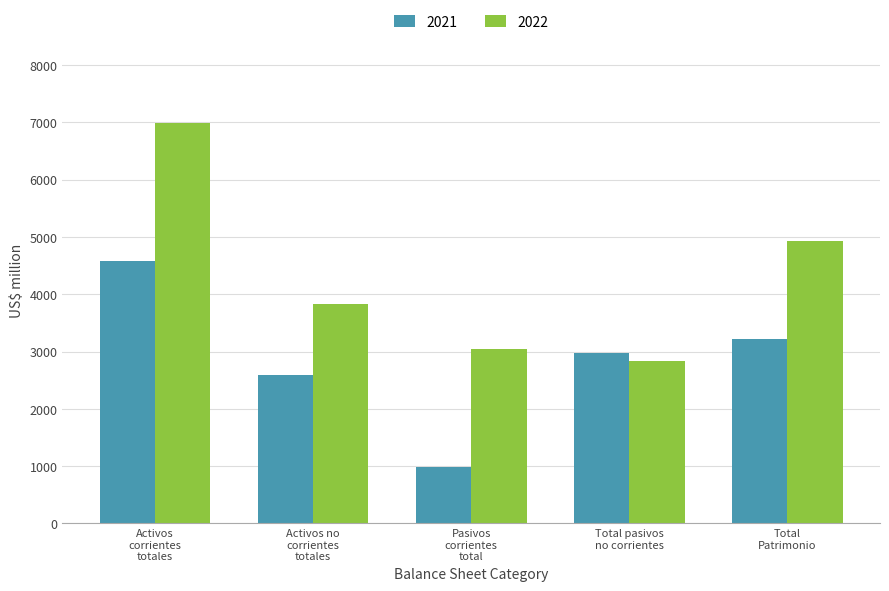

Reading left to right, extract all data points from this chart.

2021: Activos
corrientes
totales=4586.1	Activos no
corrientes
totales=2594.1	Pasivos
corrientes
total=991.7	Total pasivos
no corrientes=2972.5	Total
Patrimonio=3216.0
2022: Activos
corrientes
totales=6991.5	Activos no
corrientes
totales=3827.6	Pasivos
corrientes
total=3051.5	Total pasivos
no corrientes=2835.6	Total
Patrimonio=4932.0